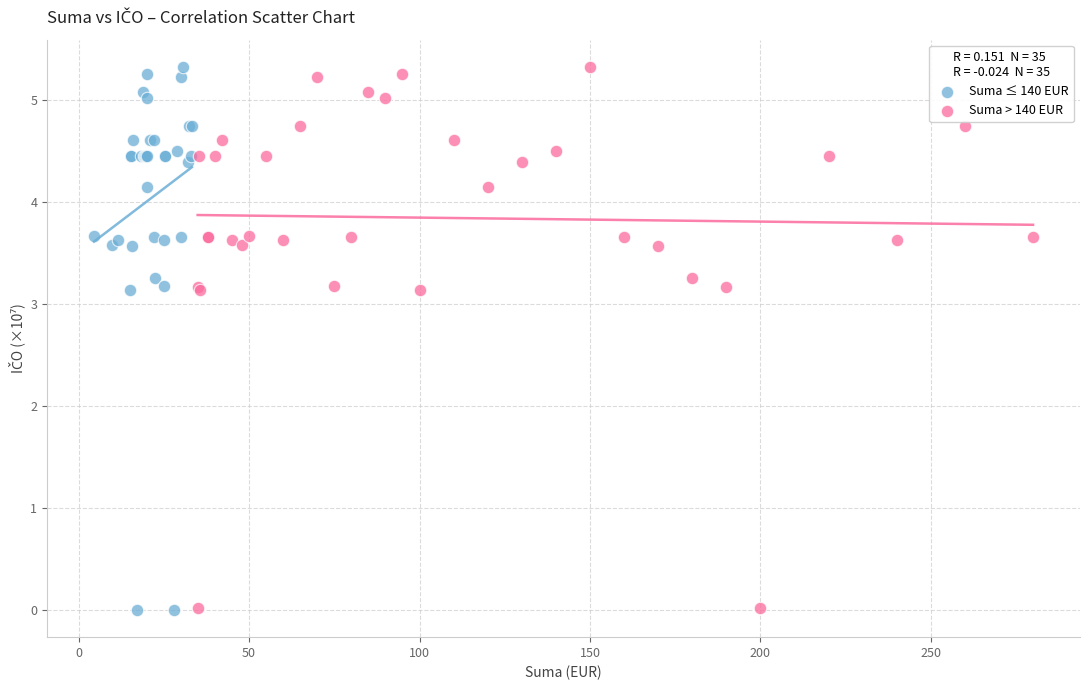

What are all the series names shown in the legend?

Suma ≤ 140 EUR, Suma > 140 EUR